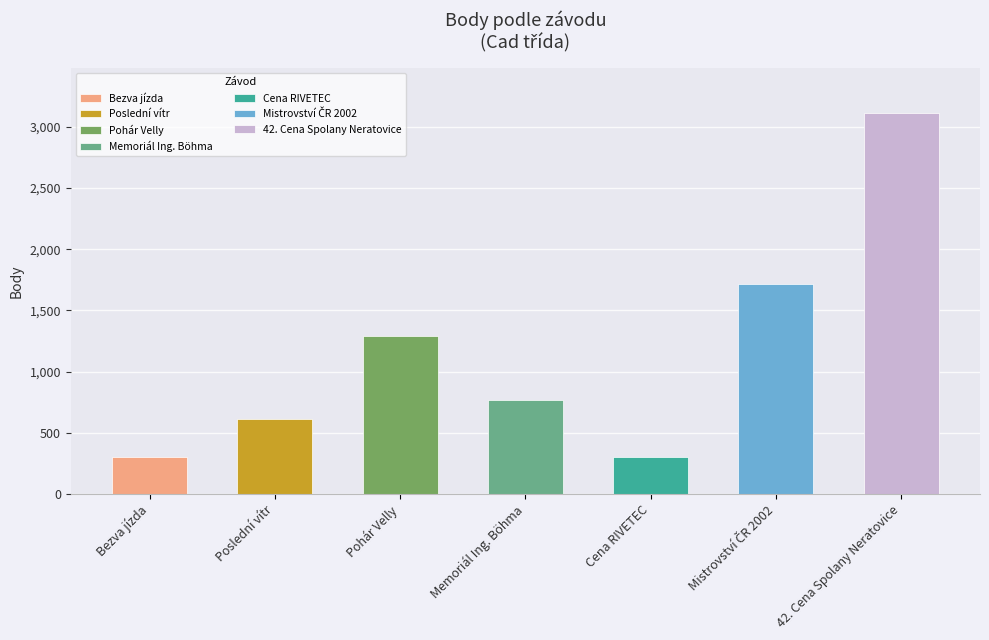

Between Mistrovství ČR 2002 and Poslední vítr, which is larger?

Mistrovství ČR 2002